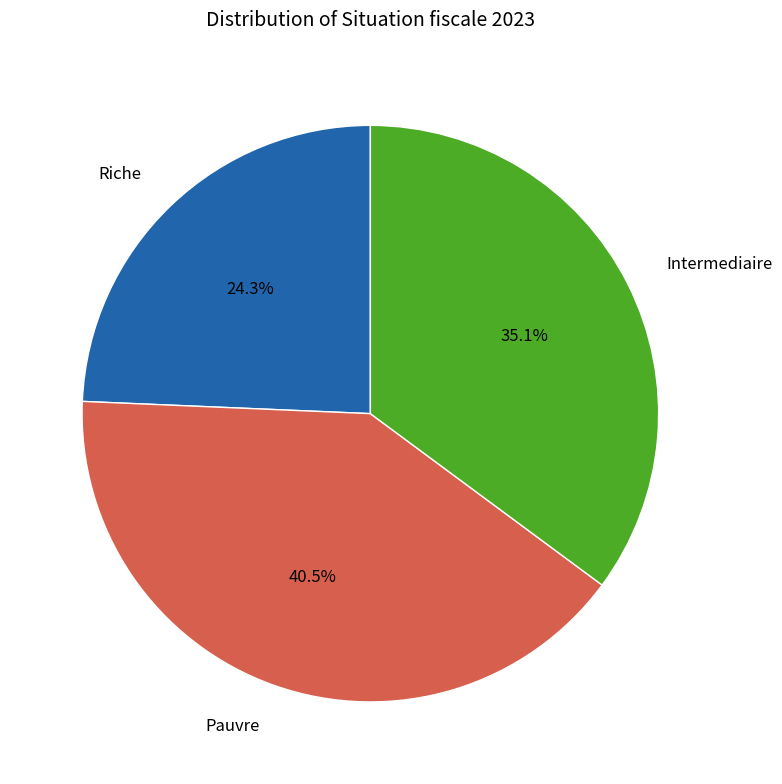

Does Intermediaire represent more than half of the total?

No